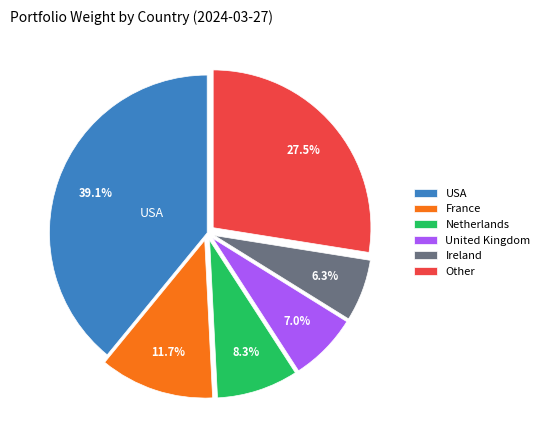

Is there a majority slice in this chart?

No